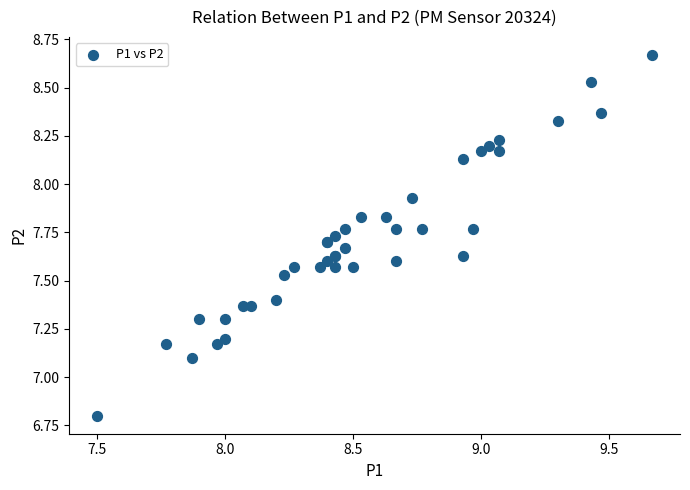

What Y value in the scatter plot is closest to 7?

7.1